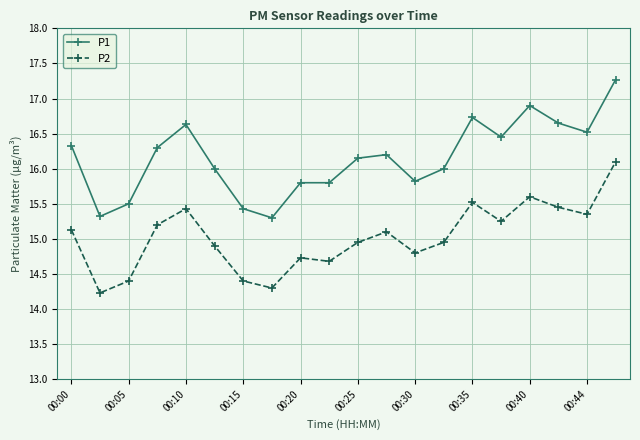

What is the maximum value for P2?

16.1